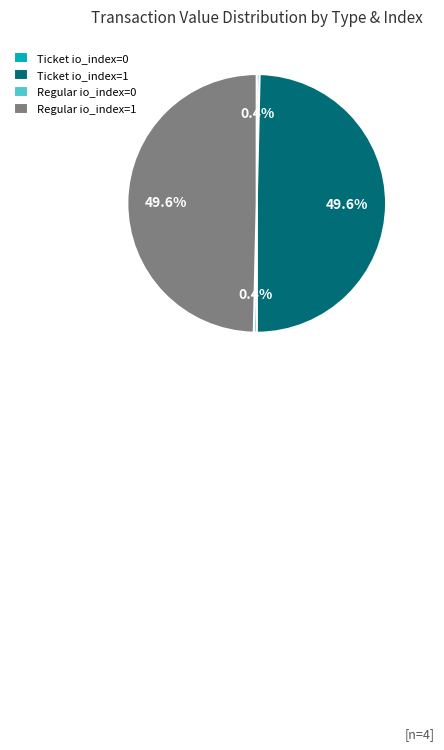

Does Regular io_index=1 account for over 50% of the chart?

No